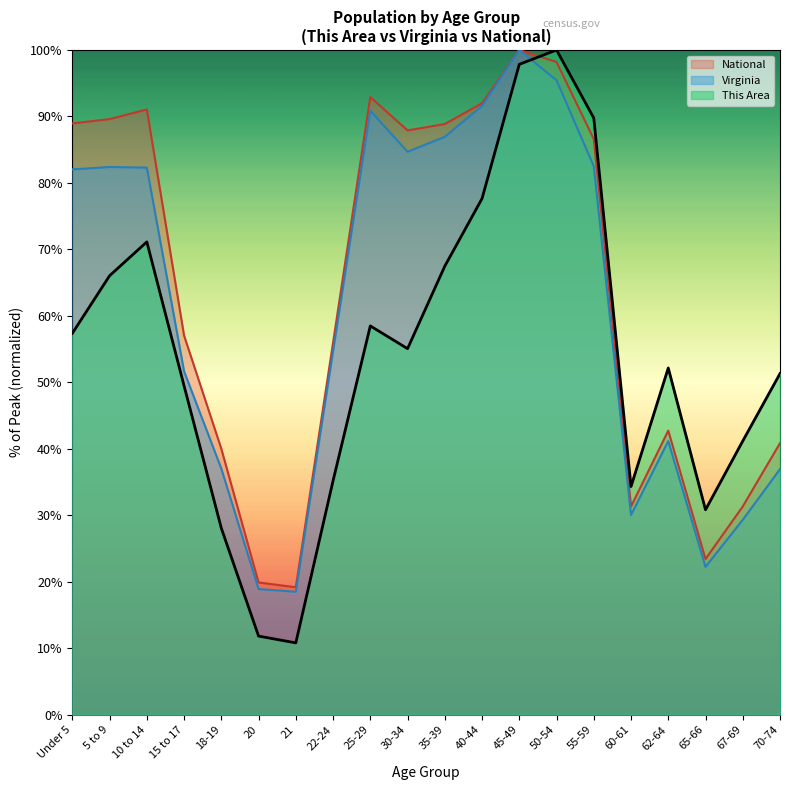

How many intersections are there between Virginia and This Area?

1